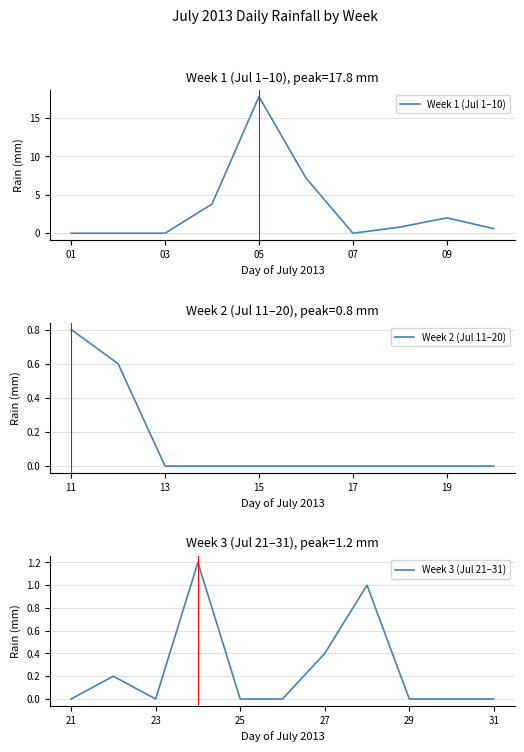

The chart shows a value of -11.7 at 2013-07-26. True or false?

False